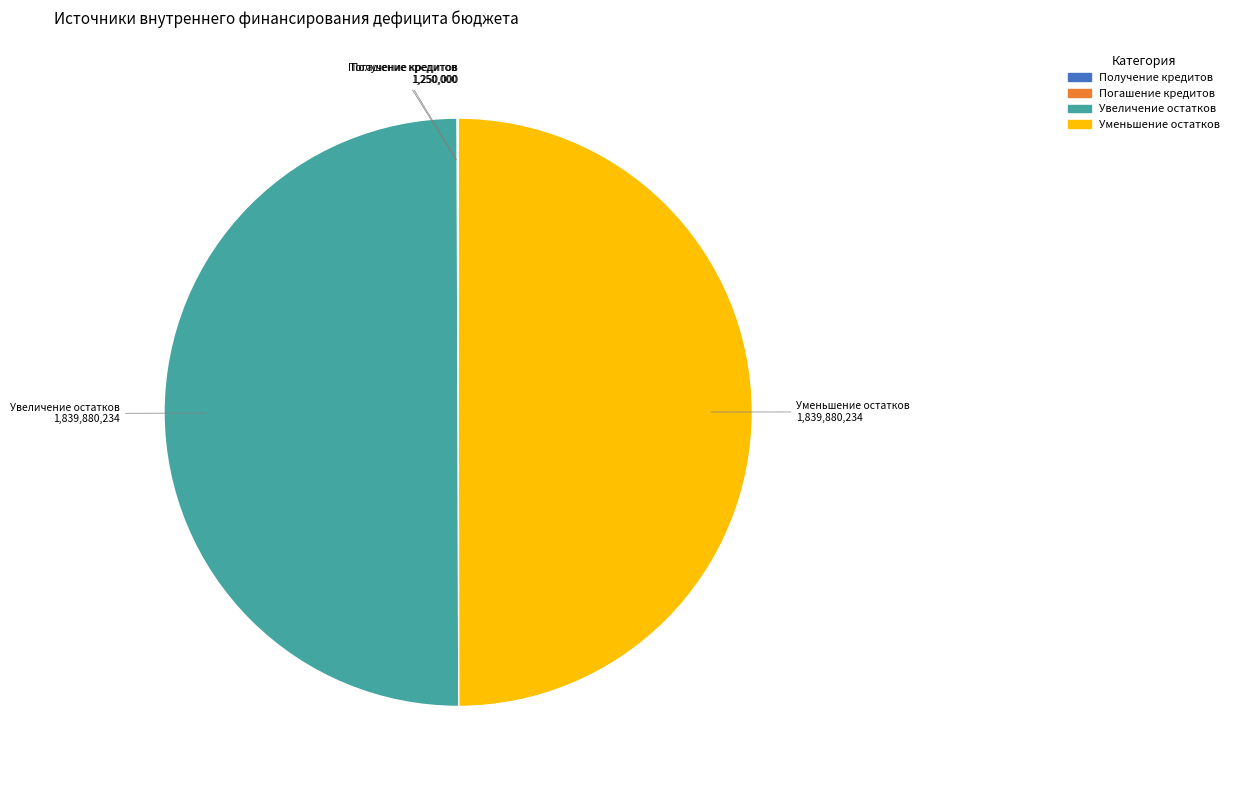

Is it true that Уменьшение остатков is 50% of the pie?

True